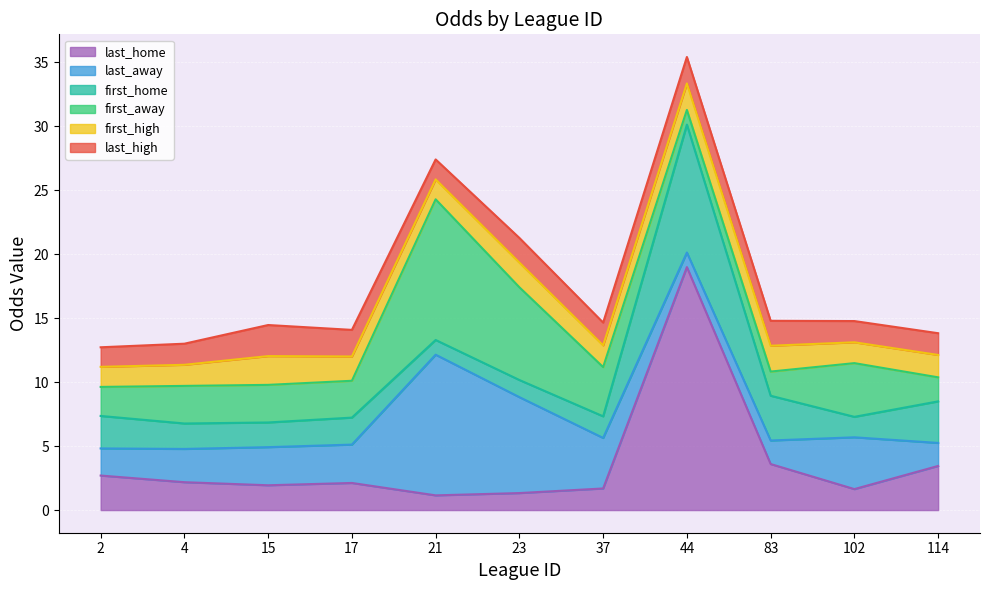

At which label is last_high closest to 1?

2